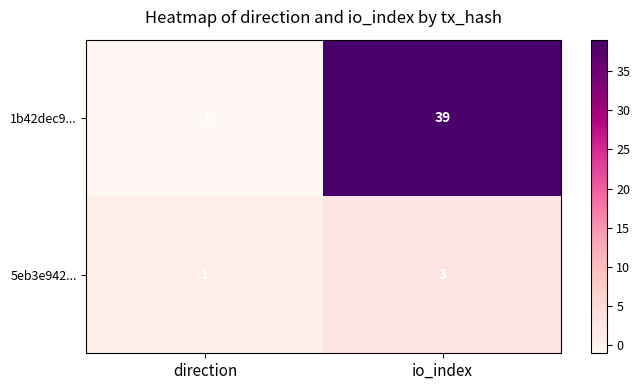

What is the difference between the highest and lowest values at io_index?

36